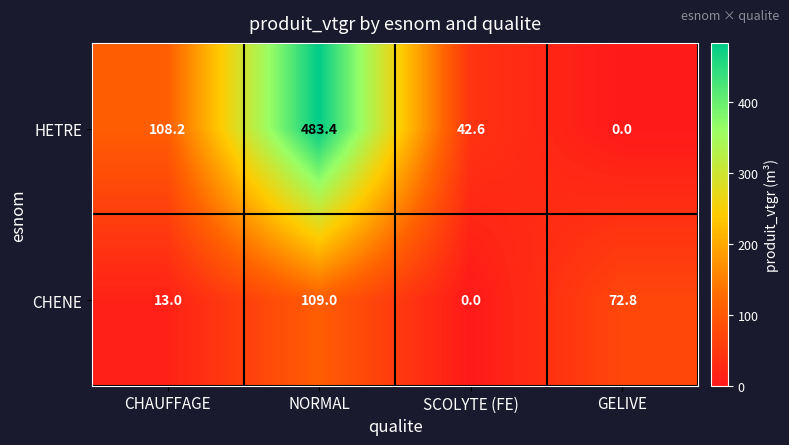

Reading right to left, list all the values displayed in this chart.

HETRE: 0.0	42.6	483.4	108.2
CHENE: 72.8	0.0	109.0	13.0